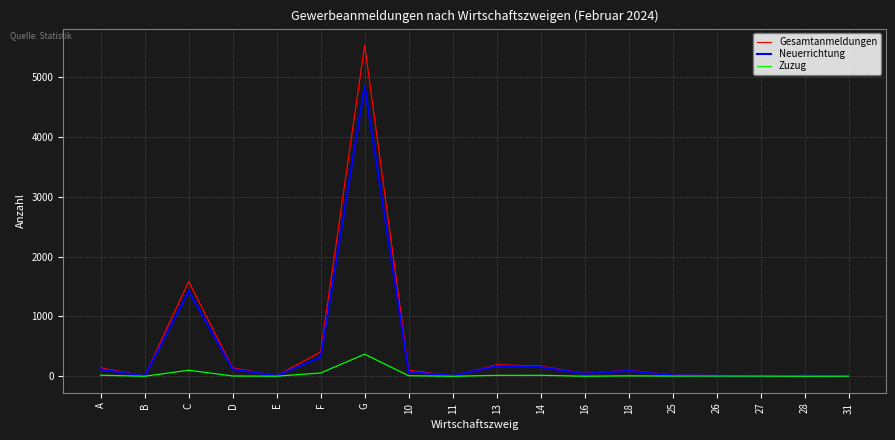

How many values in the Gesamtanmeldungen series are below 100?

9